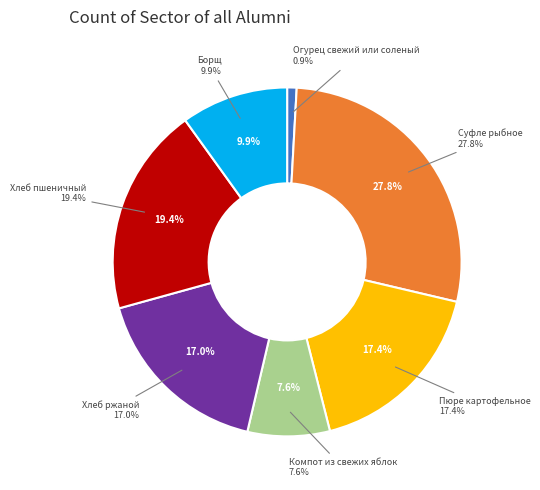

How many segments does this pie chart have?

7